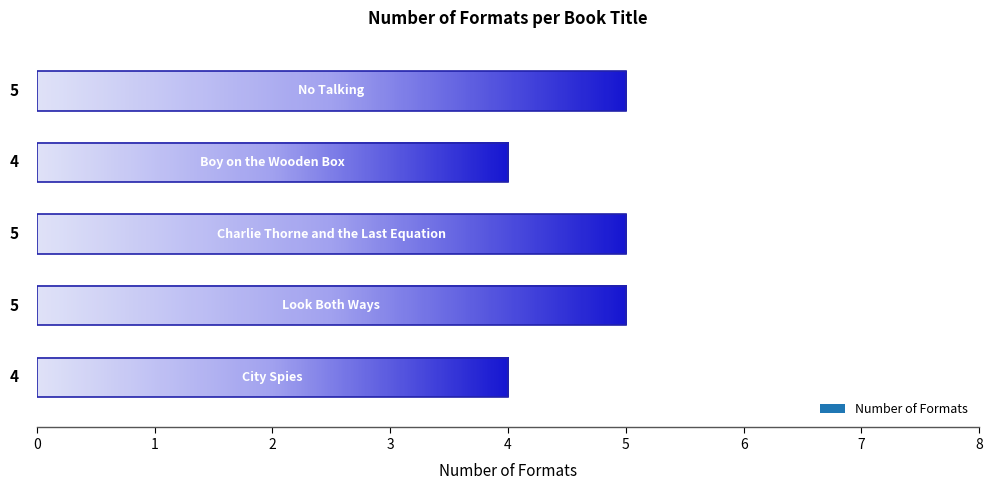

What is the minimum value shown in the chart?

4